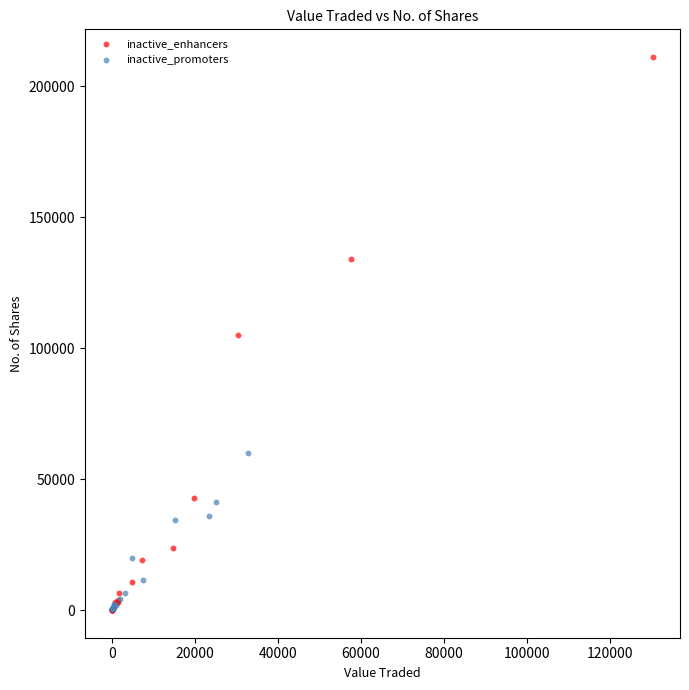

Which series has the largest Y range (max minus min)?

inactive_enhancers